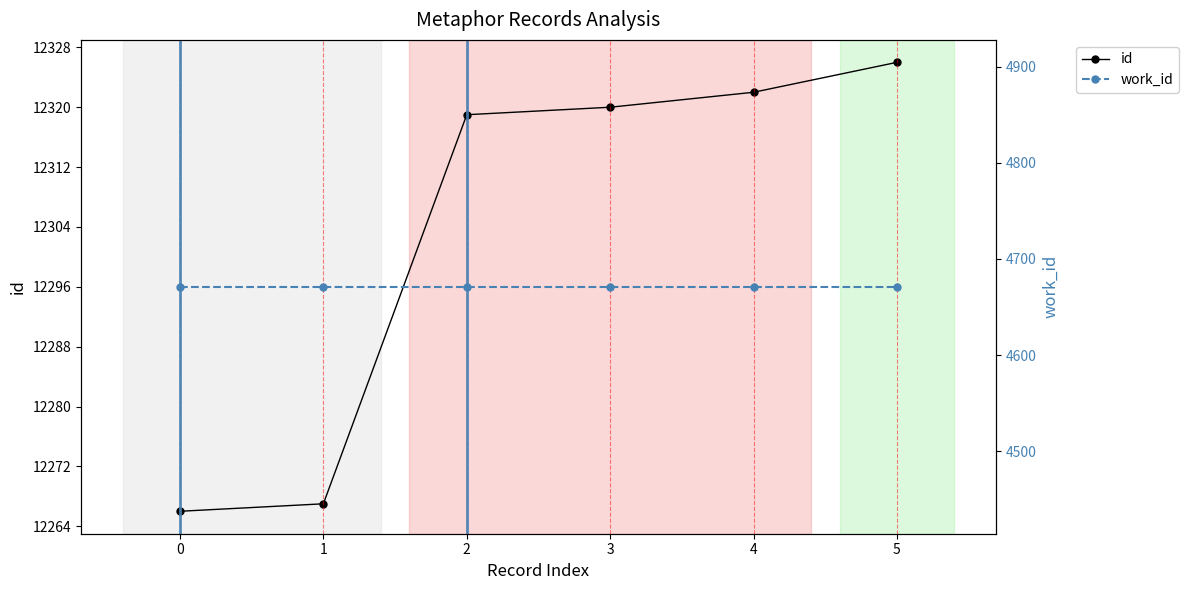

The value of work_id at 1 is 7702. True or false?

False